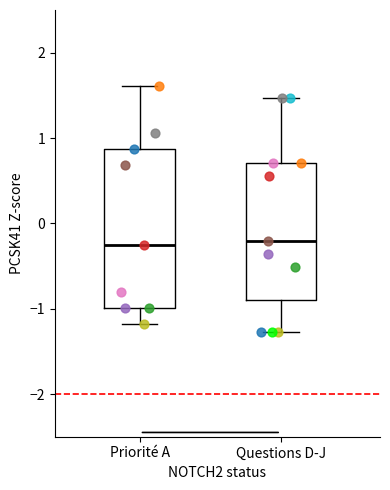

Where is the lower edge of the box for Priorité A on the y-axis? The values are not printed on the chart, so give them approximately, as read against the axis.

-1.0